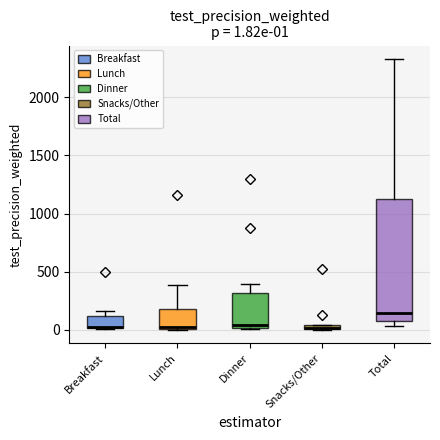

Comparing the boxes themselves (not the whiskers), which one is the tallest?

Total